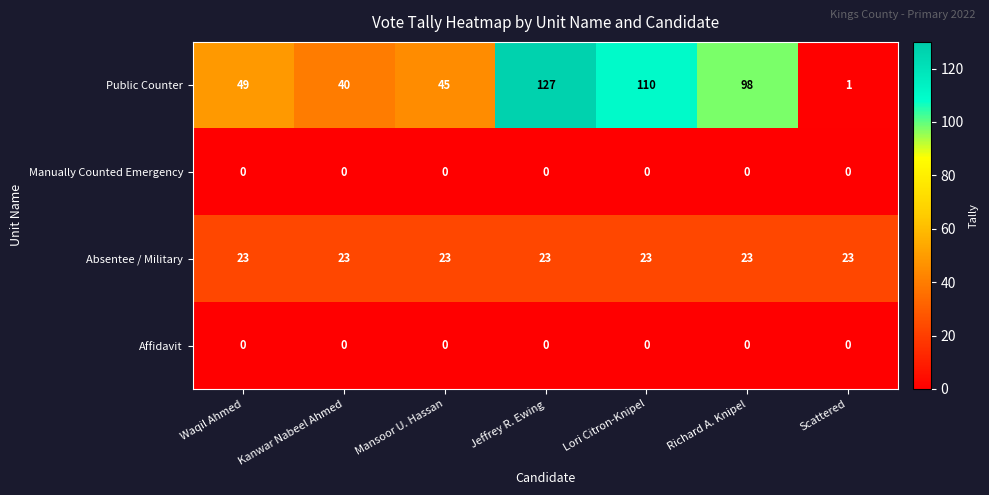

Reading left to right, transcribe all the data shown in this chart.

Public Counter: 49	40	45	127	110	98	1
Manually Counted Emergency: 0	0	0	0	0	0	0
Absentee / Military: 23	23	23	23	23	23	23
Affidavit: 0	0	0	0	0	0	0